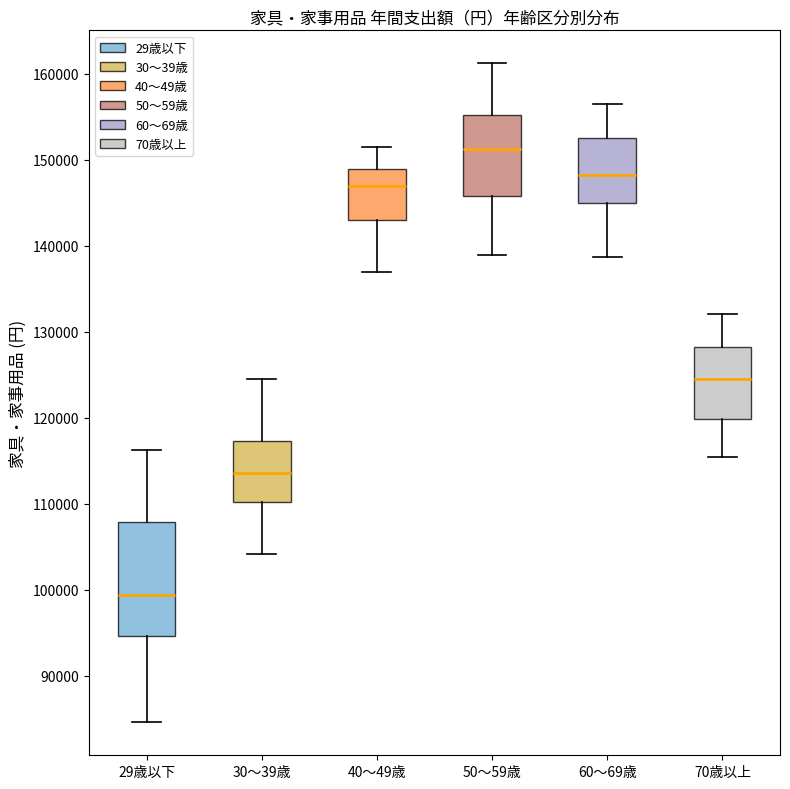

Which box's median line is the lowest?

29歳以下